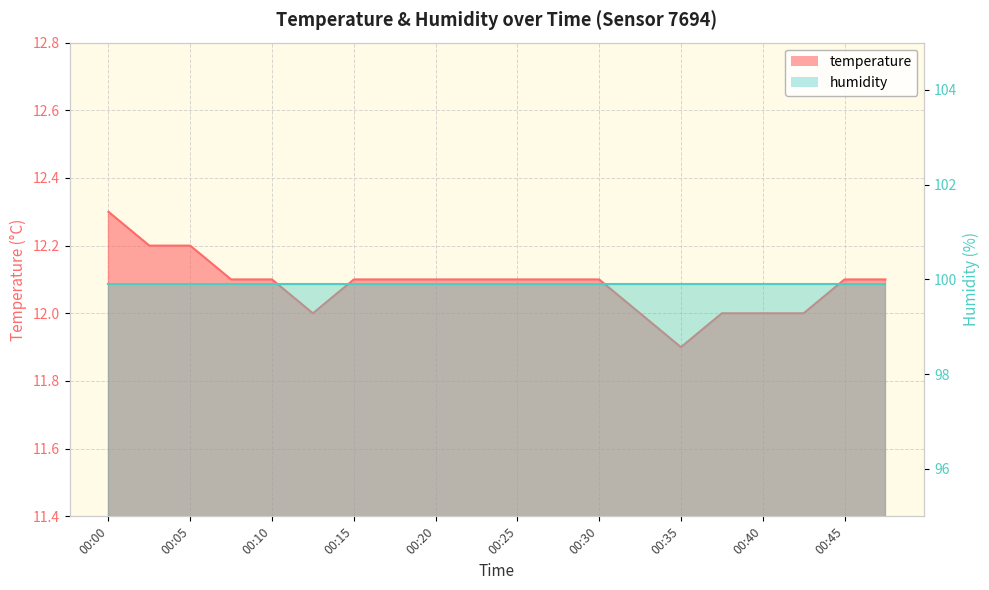

What is the change in value from 00:25 to 00:32?

-0.1